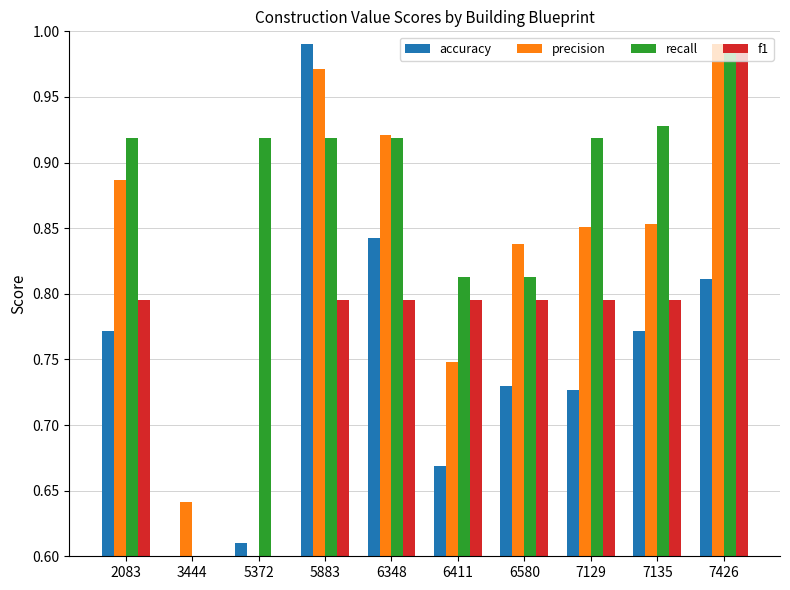

What are all the series names shown in the legend?

accuracy, precision, recall, f1